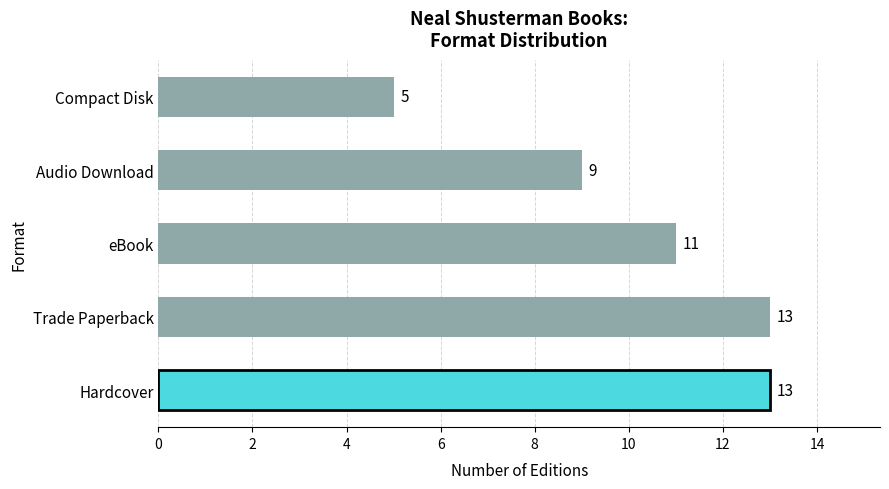

The value at Audio Download is 14. True or false?

False